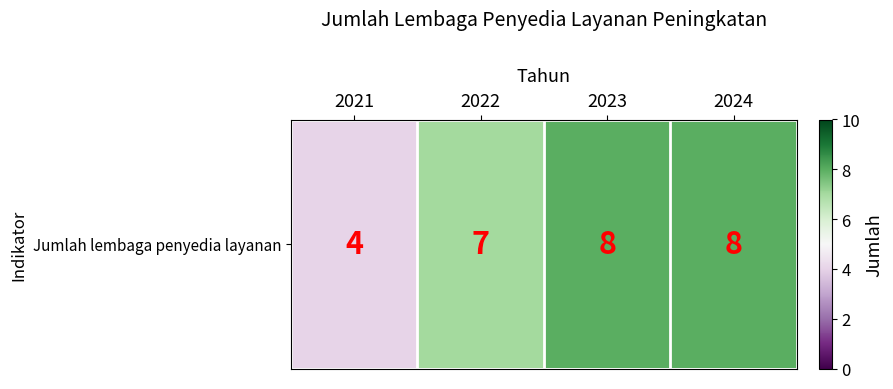

At which category does the chart reach its minimum across all series?

2021